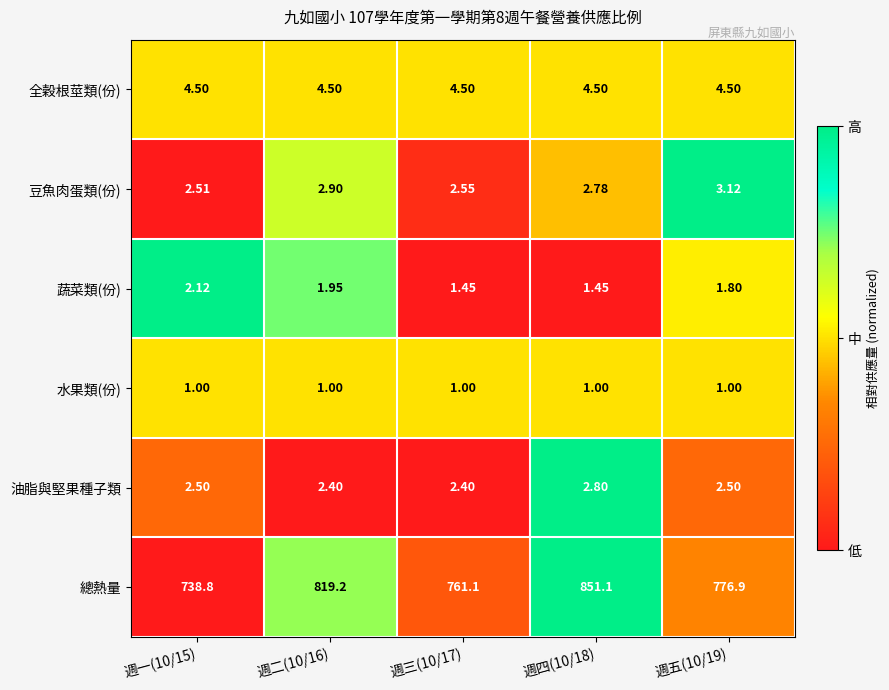

Between 週一(10/15) and 週三(10/17), which series saw the biggest shift?

總熱量